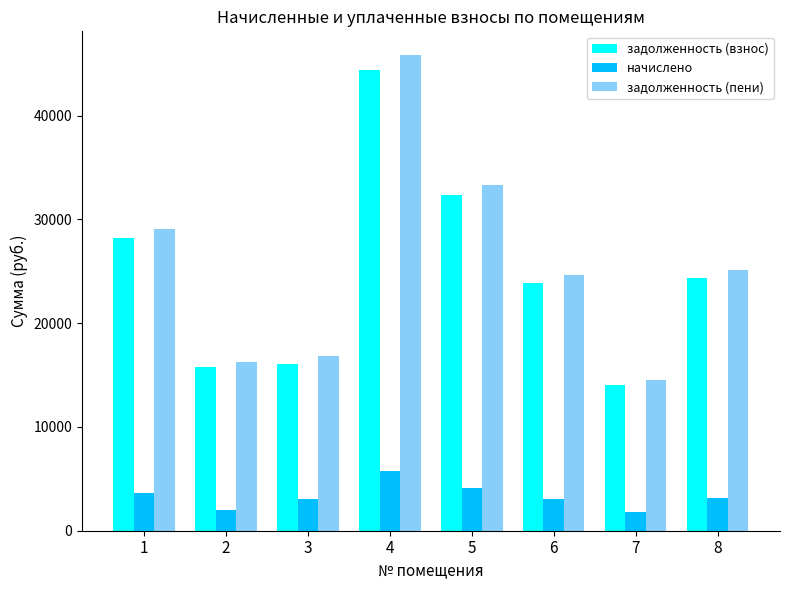

What is the difference between the maximum and minimum values in the задолженность (взнос) series?

30374.7